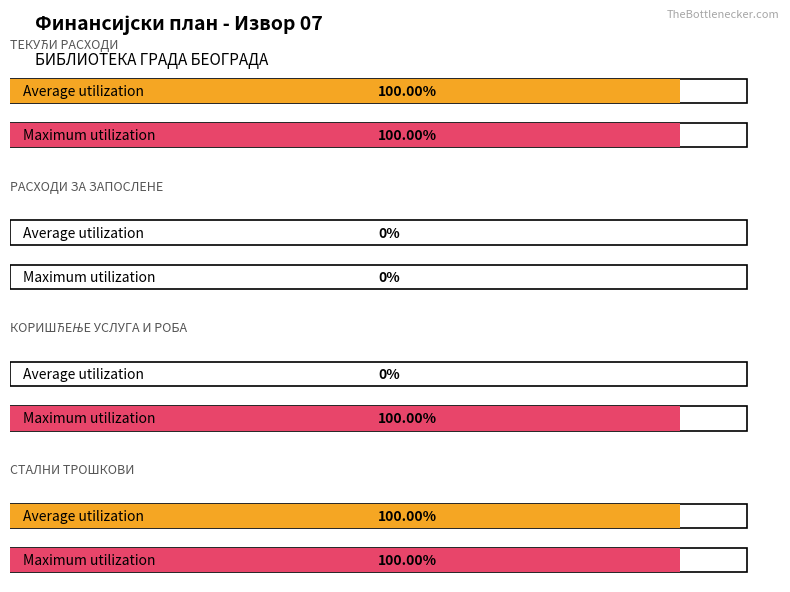

List the labels in order of Maximum utilization value, smallest first.

РАСХОДИ ЗА ЗАПОСЛЕНЕ, ТЕКУЋИ РАСХОДИ, КОРИШЋЕЊЕ УСЛУГА И РОБА, СТАЛНИ ТРОШКОВИ